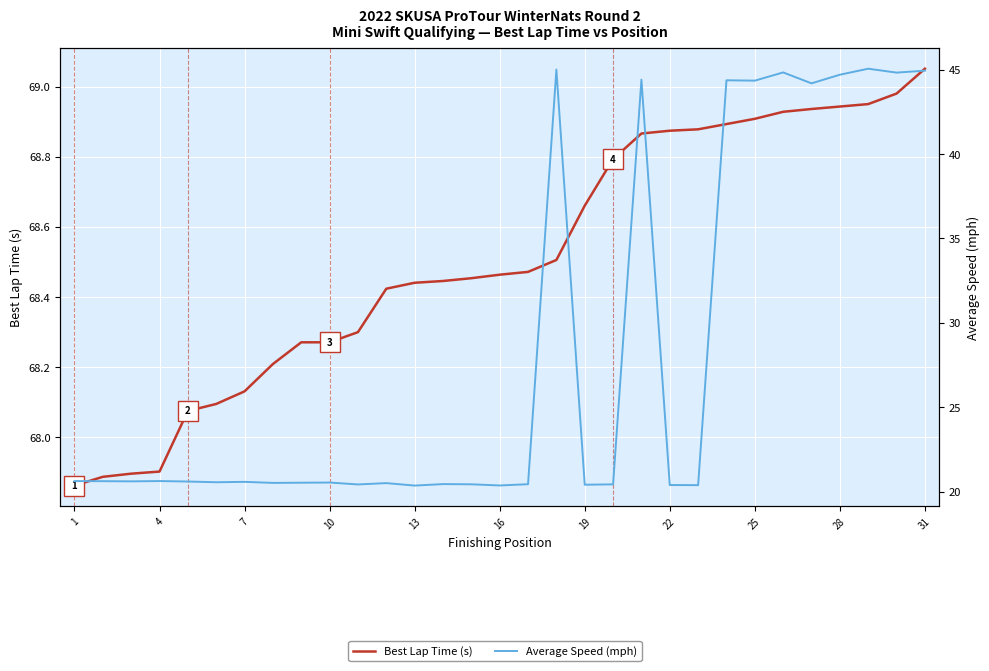

True or false: Average Speed (mph) and Best Lap Time (s) cross at least once.

False